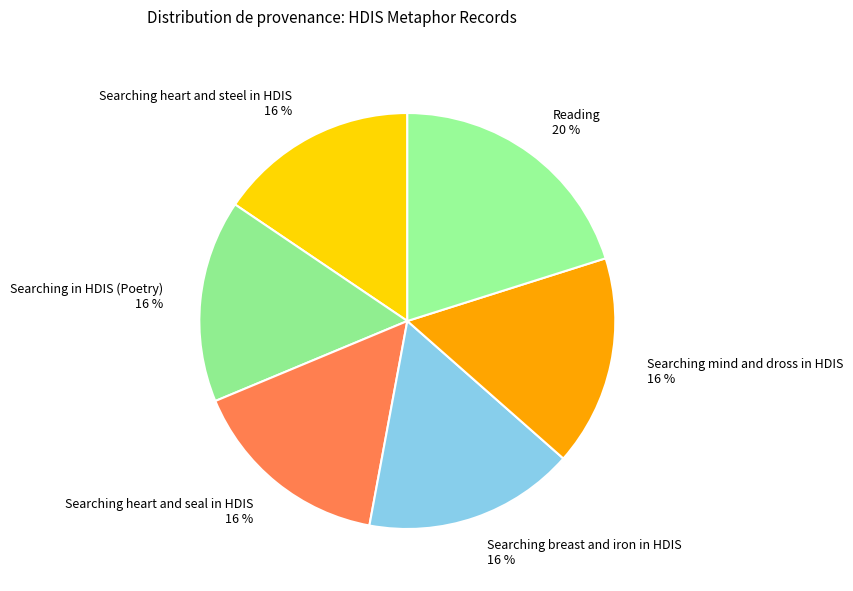

True or false: Searching mind and dross in HDIS accounts for 16% of the total.

True